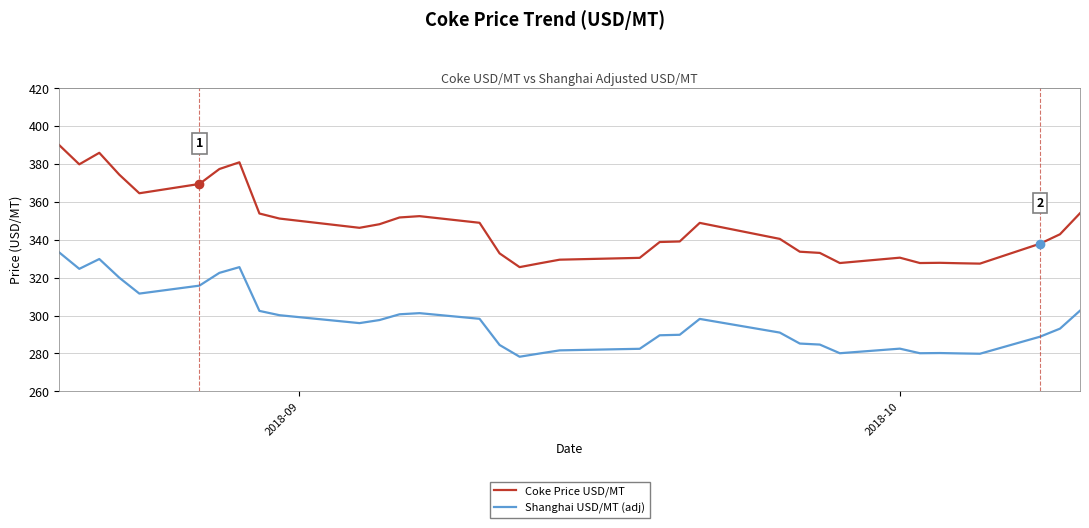

Which series has the largest total across all categories?

Coke Price USD/MT